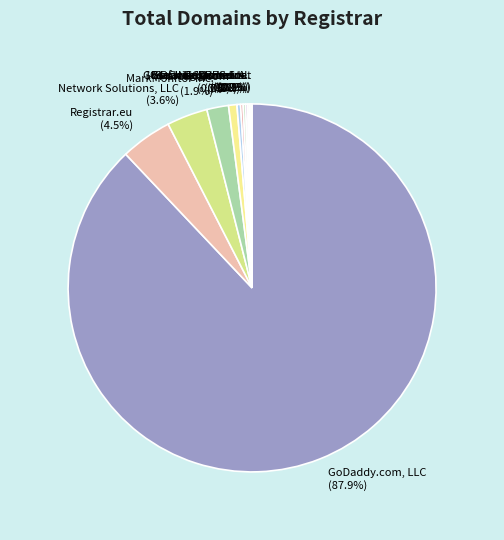

What is the largest slice in the pie chart?

GoDaddy.com, LLC